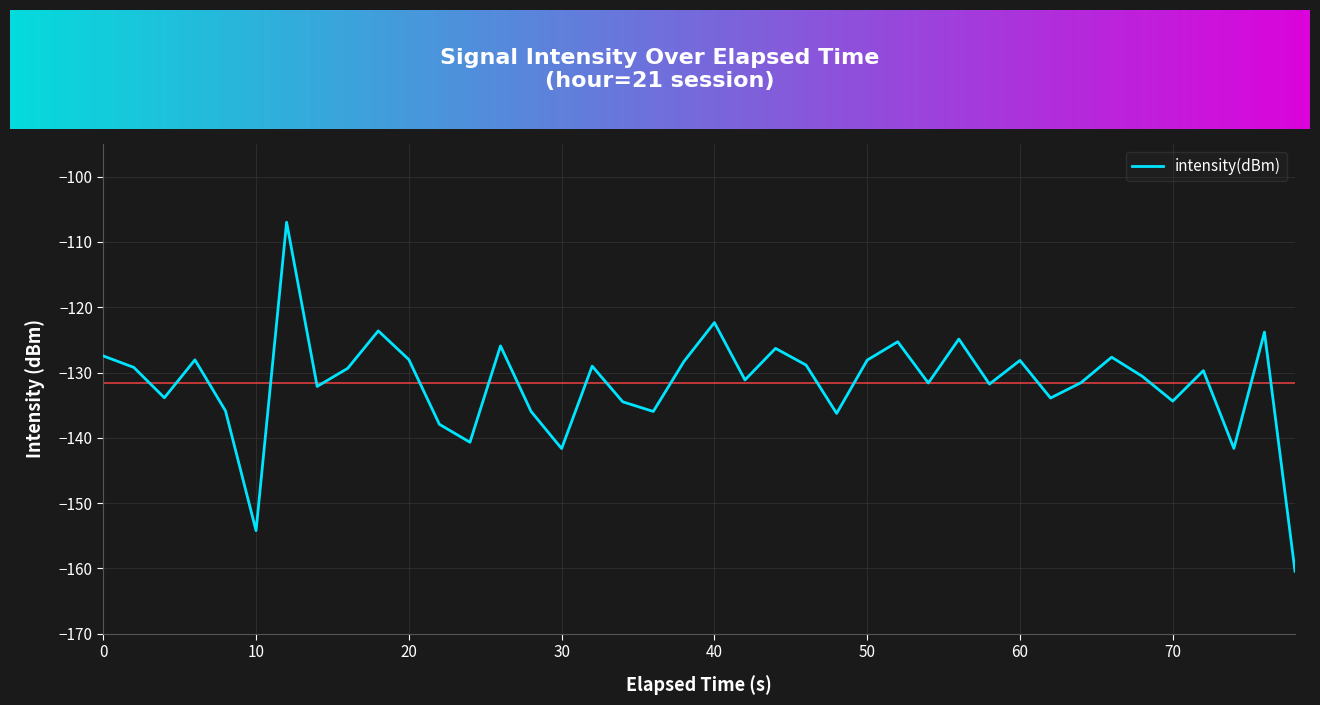

What is the smallest value displayed?

-160.4